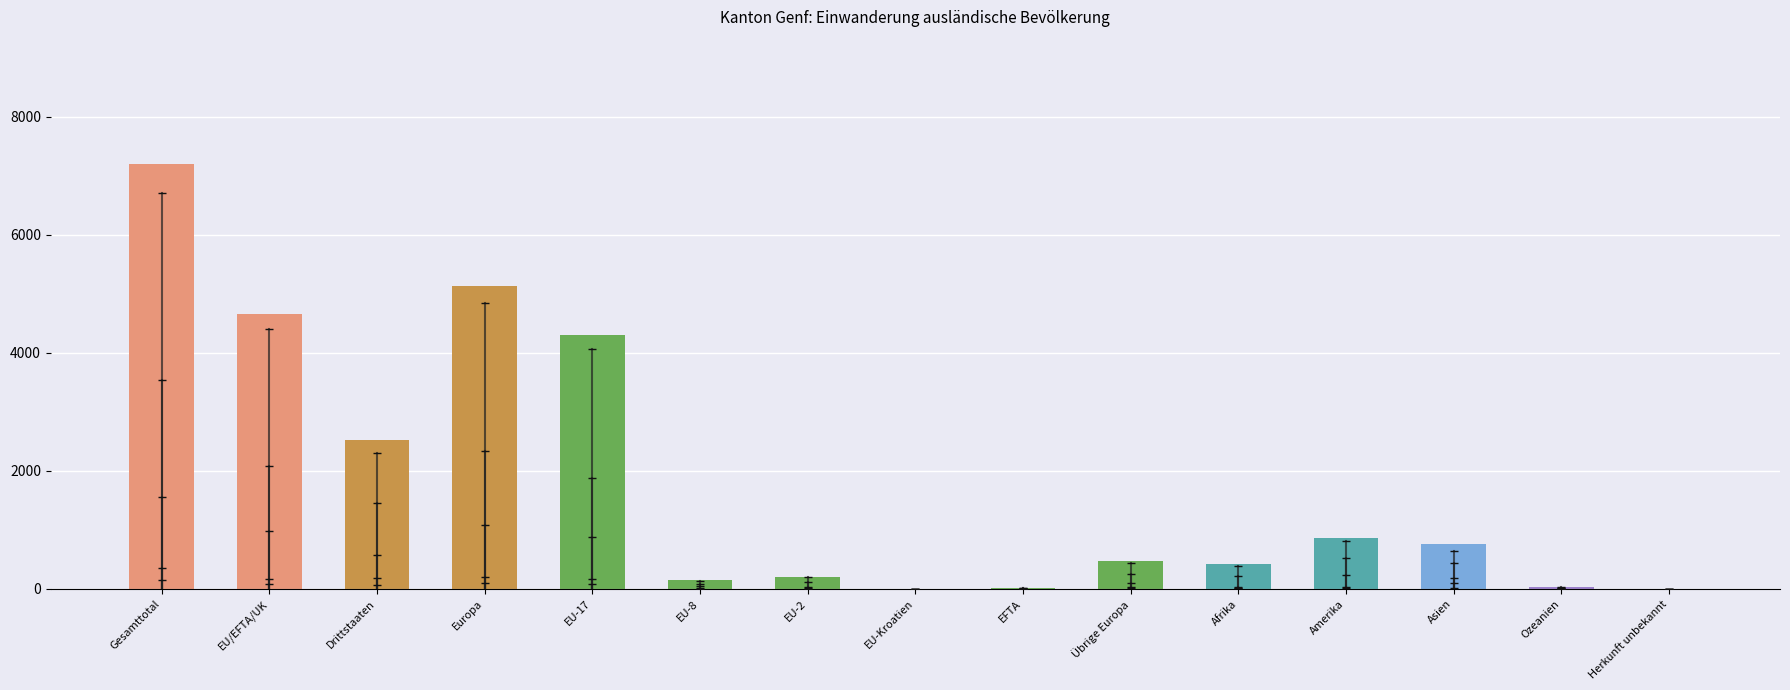

Where is Frauen nearest to the value 1770?

EU-17